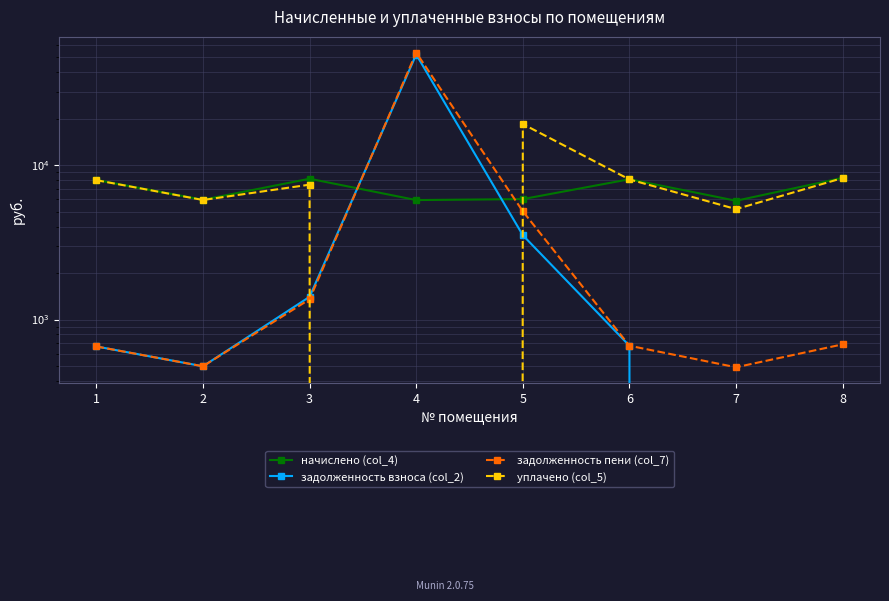

Which series changed the most between 1 and 2?

начислено (col_4)